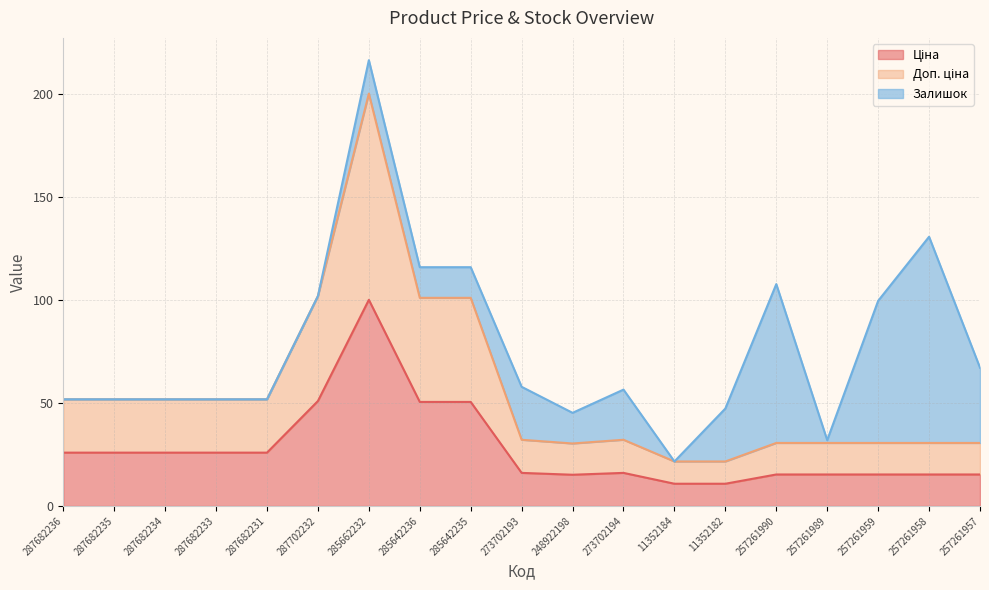

Does the chart have visible grid lines?

Yes